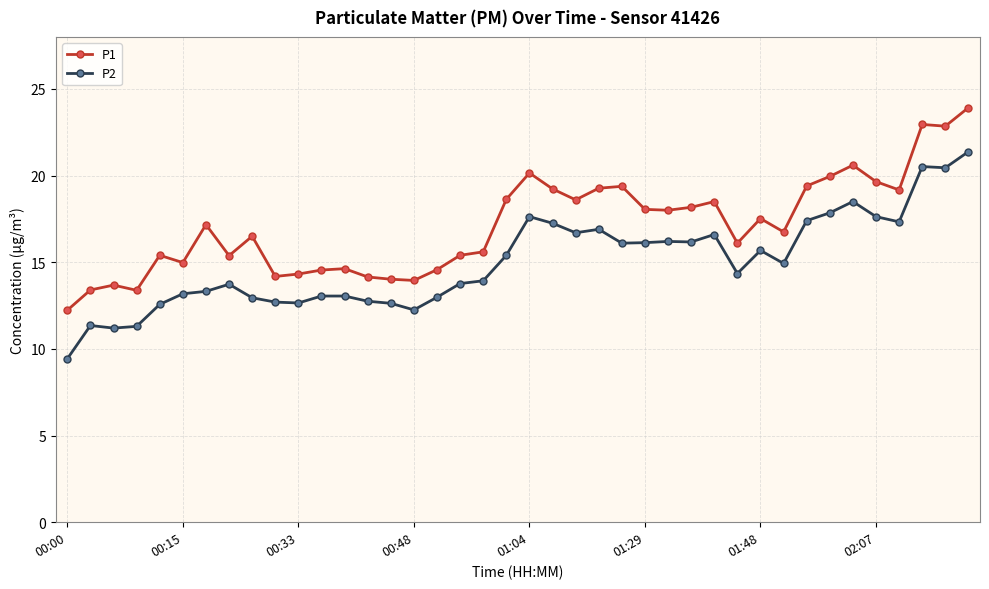

List the series in order of their peak value, lowest first.

P2, P1